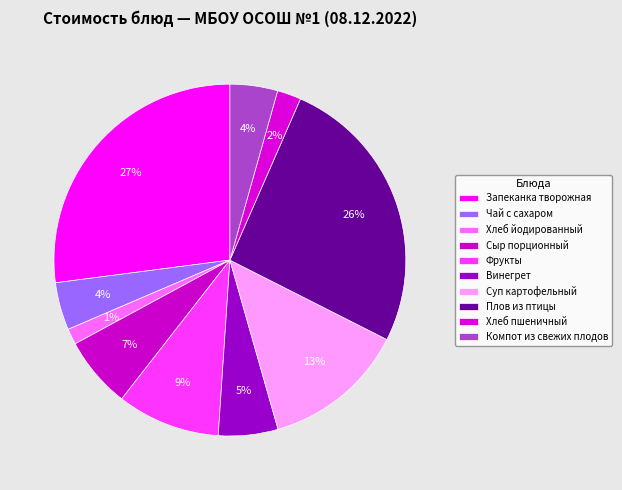

What is the change in value from Чай с сахаром to Суп картофельный?

+12.0